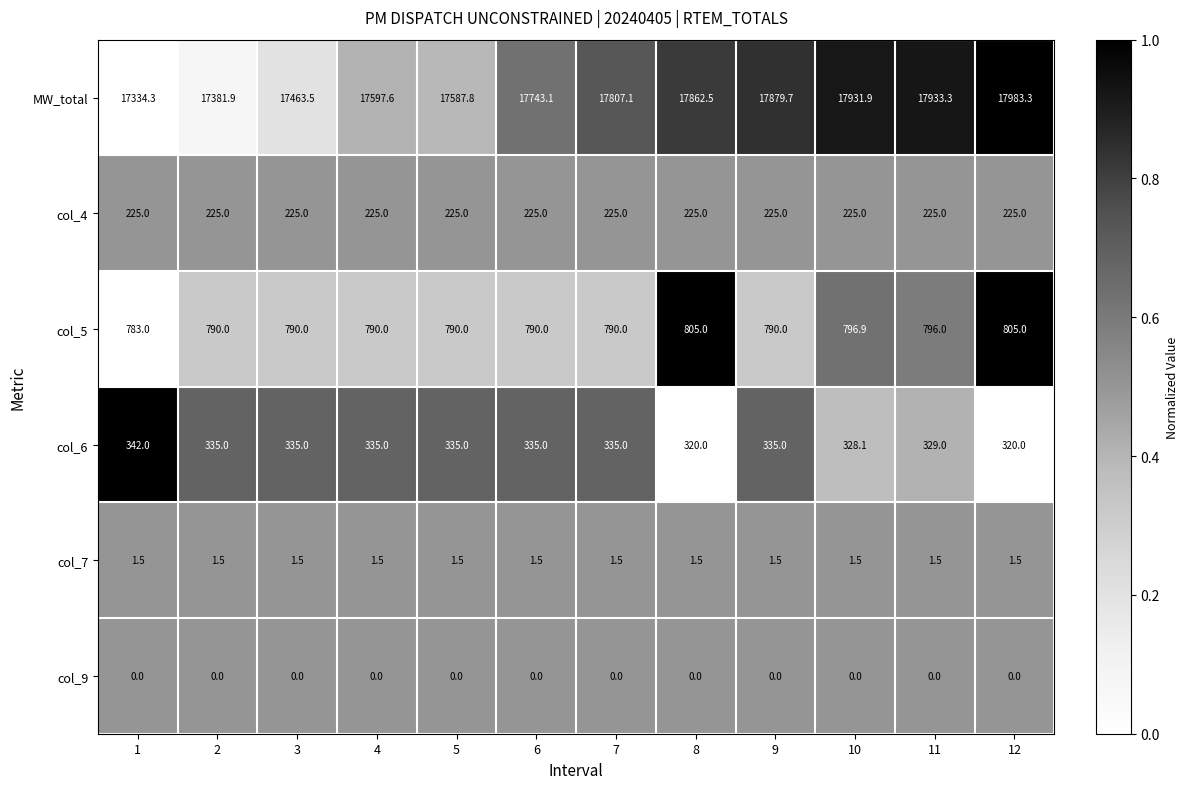

What is the difference between the second highest and minimum values in the MW_total series?

599.0